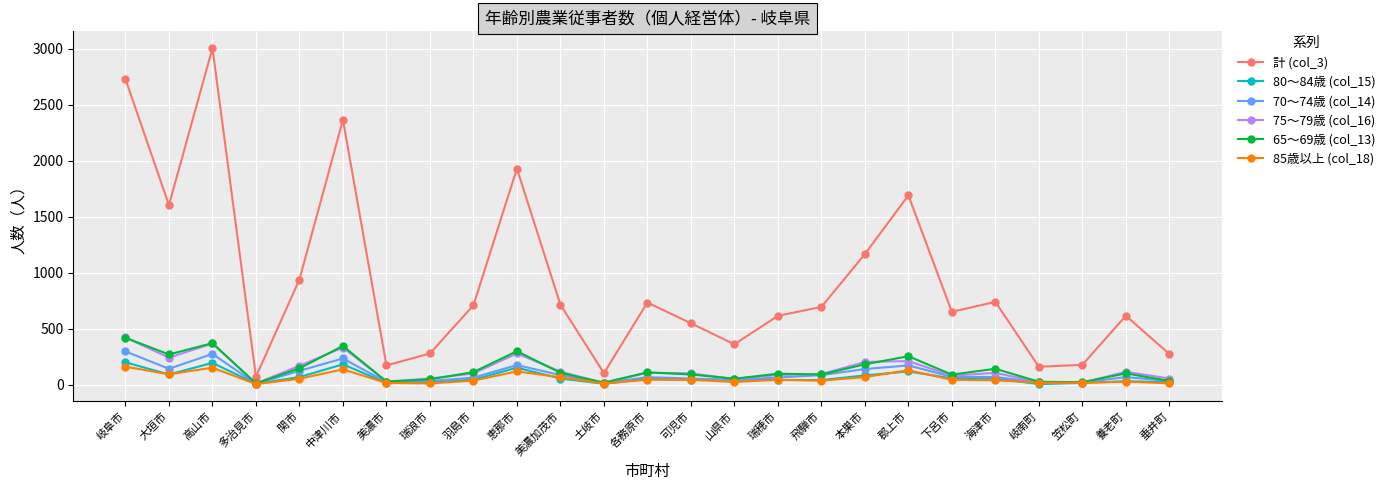

What is the greatest value displayed?

3007